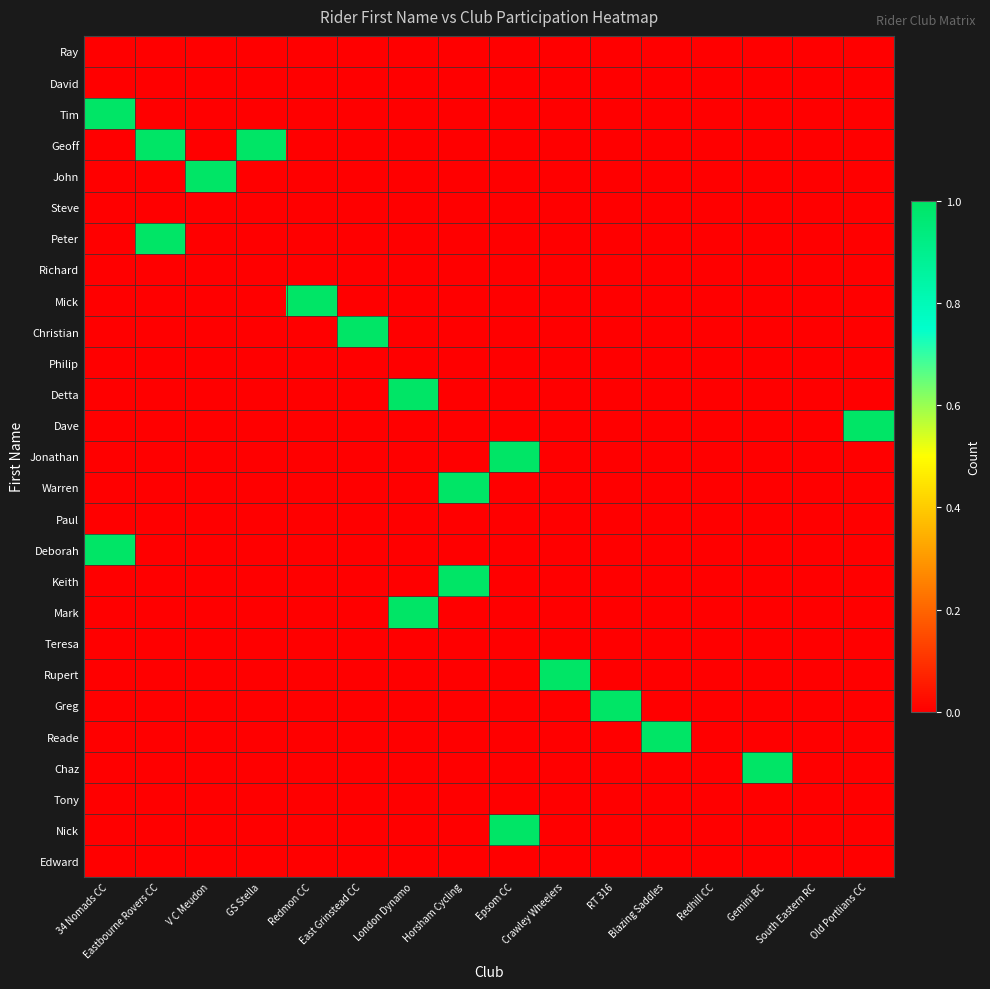

What is the maximum value shown in the chart?

1